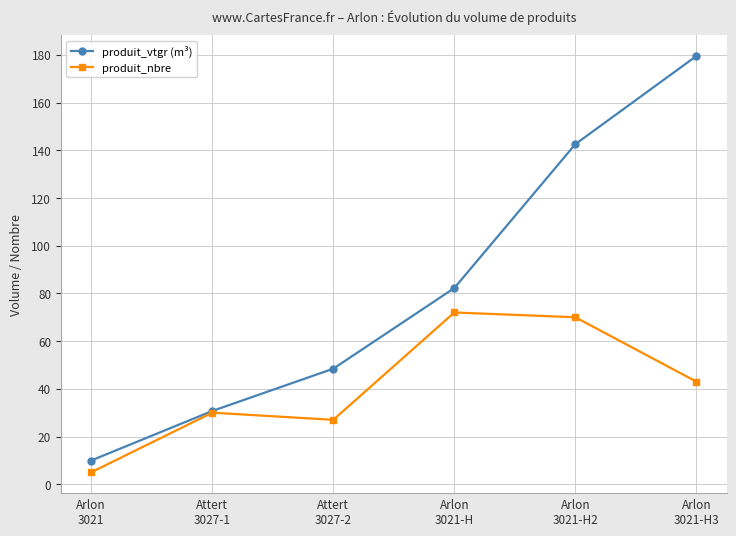

What is the spread (max minus min) of values at Attert
3027-1?

0.7